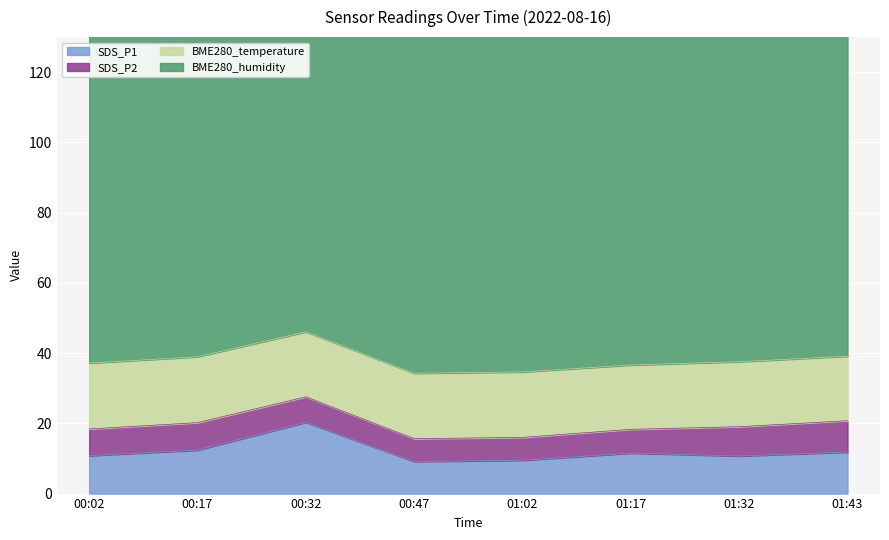

Reading left to right, extract all data points from this chart.

SDS_P1: 00:02=10.8	00:17=12.4	00:32=20.3	00:47=9.1	01:02=9.5	01:17=11.5	01:32=10.7	01:43=11.8
SDS_P2: 00:02=7.6	00:17=7.8	00:32=7.2	00:47=6.5	01:02=6.5	01:17=6.8	01:32=8.3	01:43=8.9
BME280_temperature: 00:02=18.8	00:17=18.8	00:32=18.5	00:47=18.6	01:02=18.6	01:17=18.3	01:32=18.5	01:43=18.4
BME280_humidity: 00:02=100.0	00:17=100.0	00:32=100.0	00:47=100.0	01:02=100.0	01:17=100.0	01:32=100.0	01:43=100.0